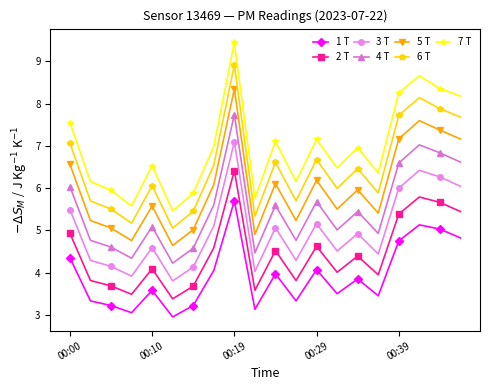

List the series in order of their overall mean, lowest first.

1 T, 2 T, 3 T, 4 T, 5 T, 6 T, 7 T